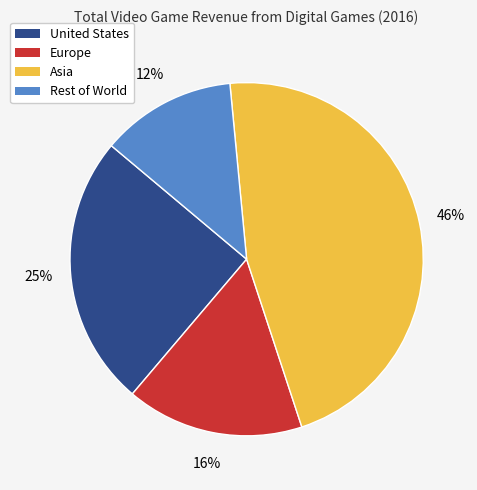

Does Asia account for over 50% of the chart?

No